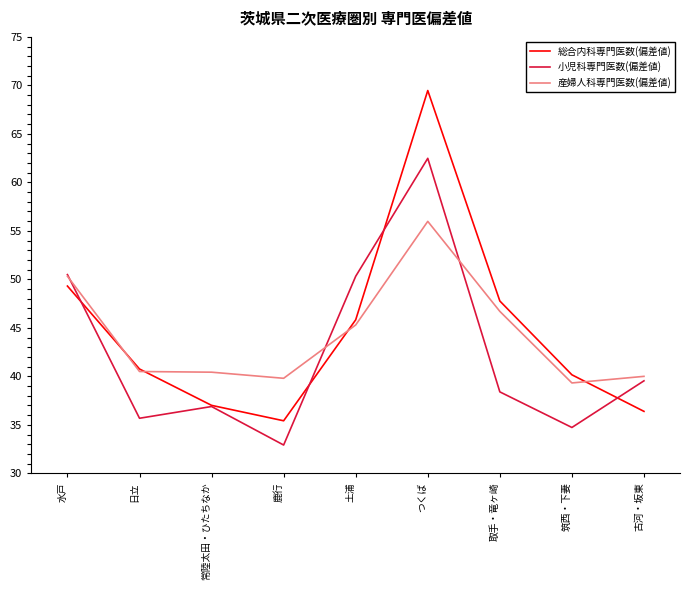

What is the difference between the 小児科専門医数(偏差値) values at 水戸 and 鹿行?

17.6